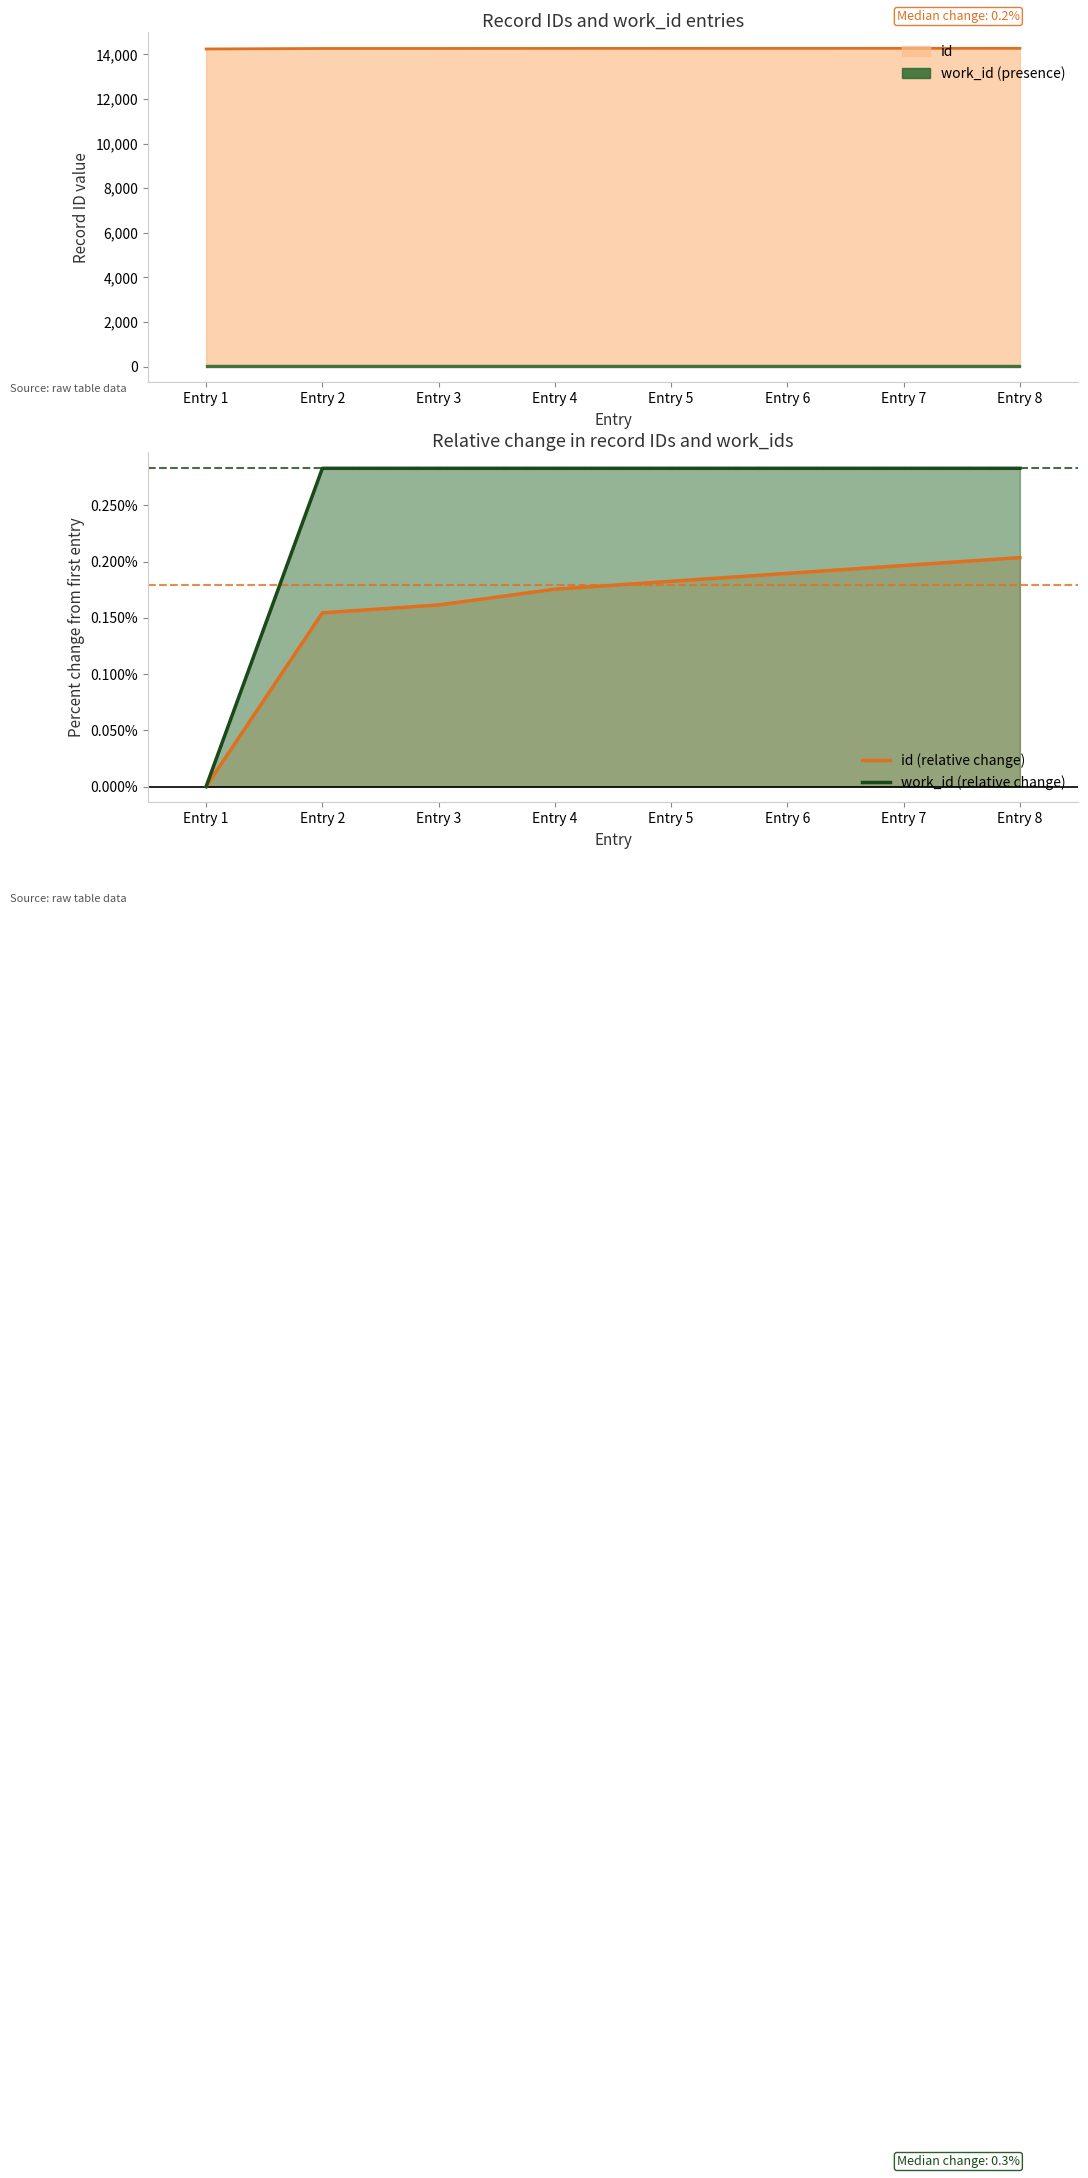

True or false: work_id (relative change) and id (relative change) intersect in this chart.

False